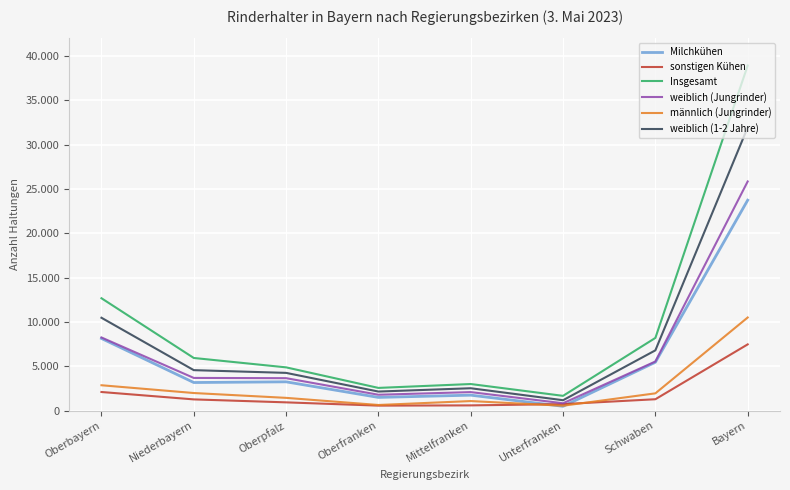

Which series ends up on top after the final intersection of Milchkühen and männlich (Jungrinder)?

Milchkühen